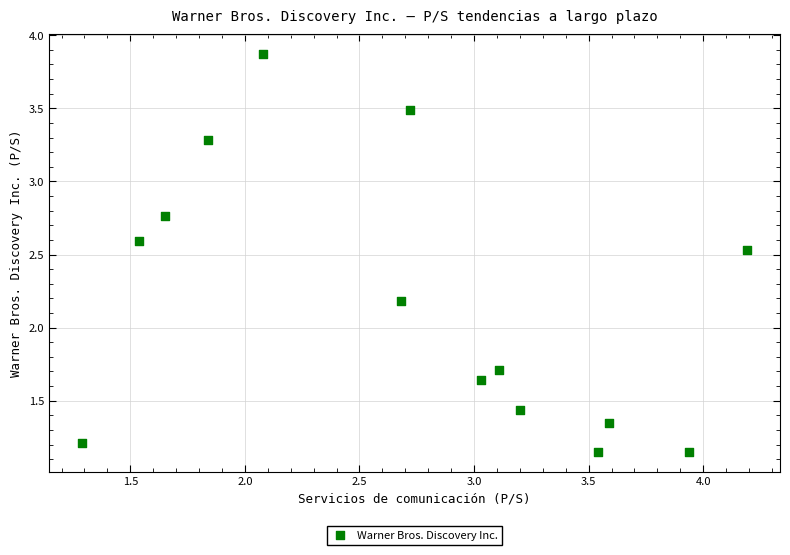

What Y value in the scatter plot is closest to 2?

2.2